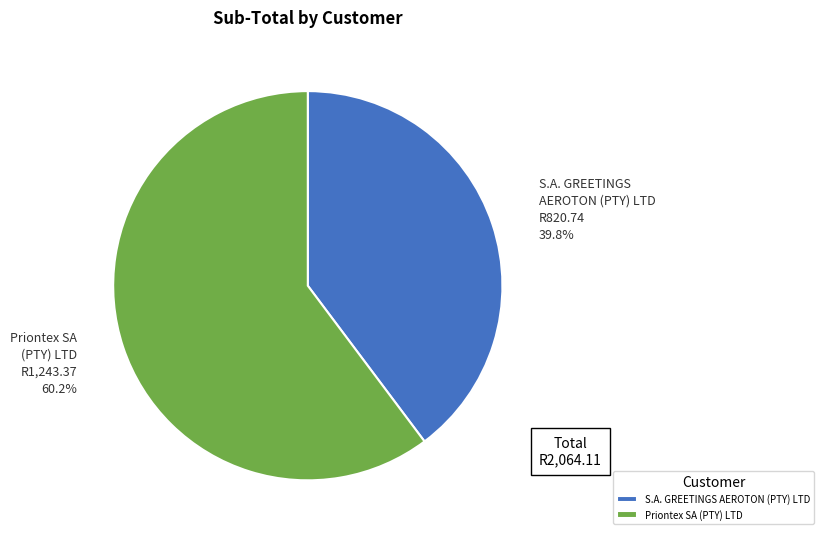

Does any single category account for the majority?

Yes